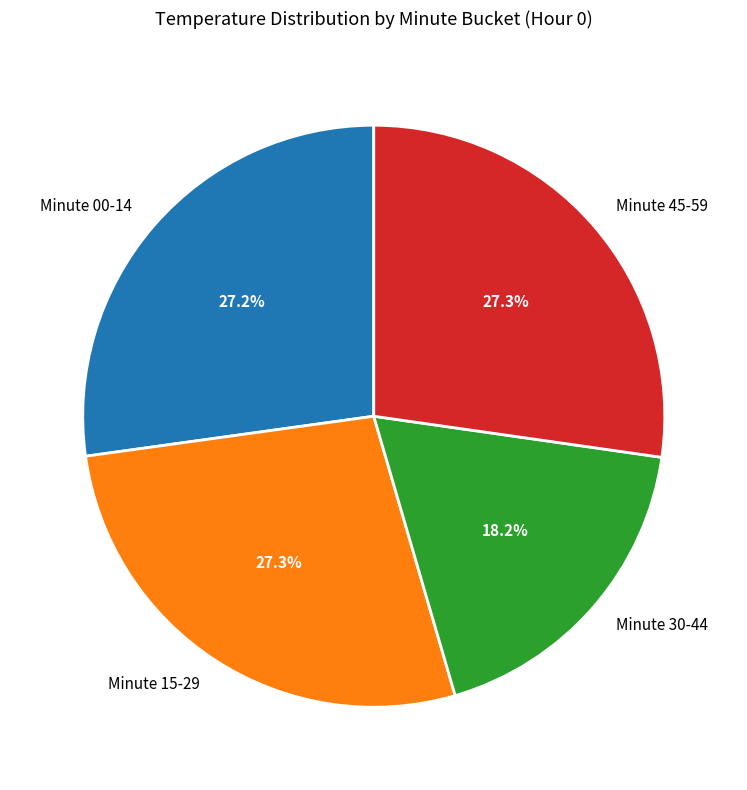

Which slice is the smallest?

Minute 30-44